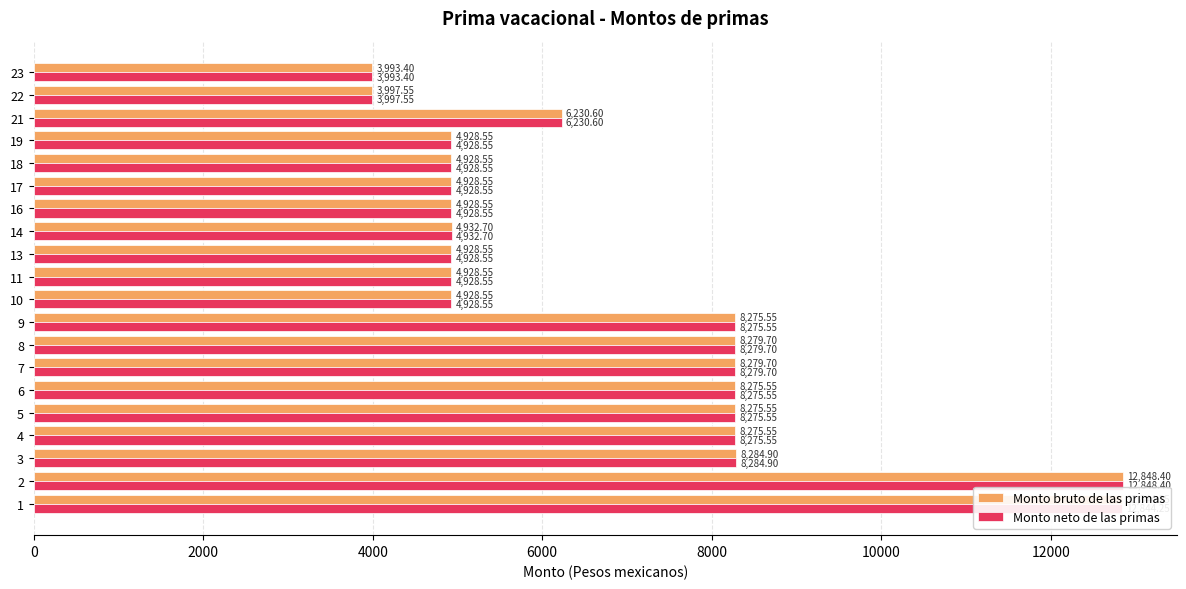

Read the Monto neto de las primas value at 14.

4932.7